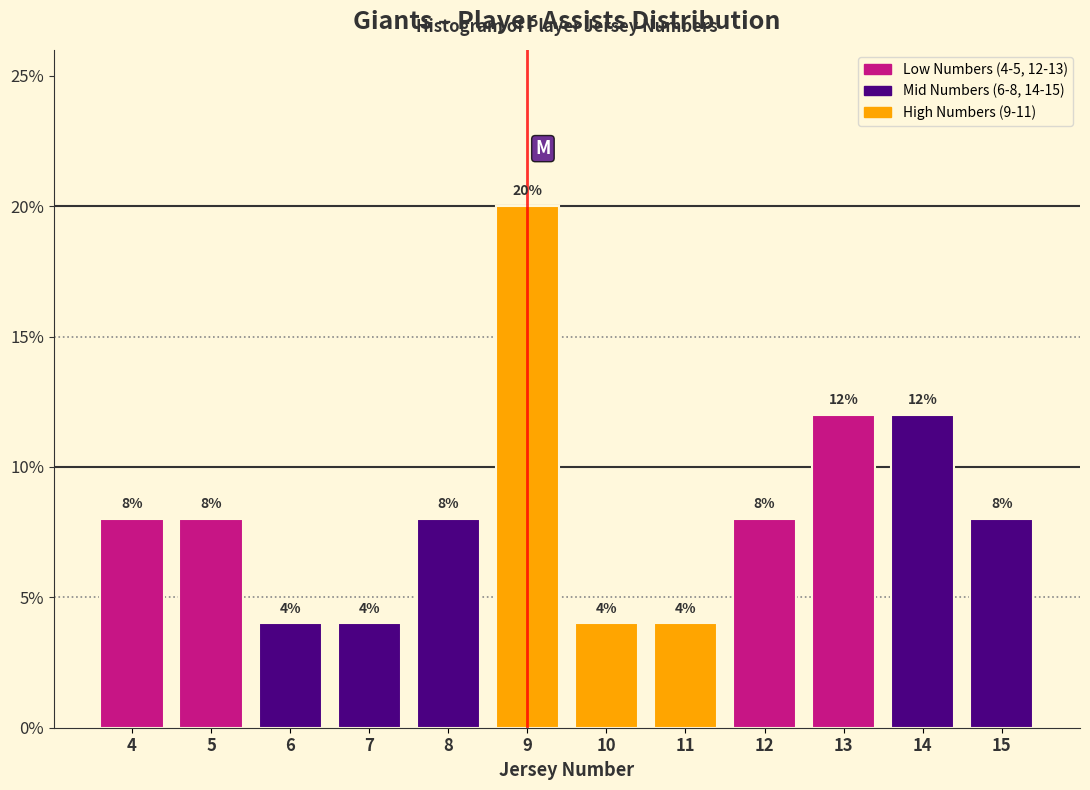

Which range on the x-axis has the tallest bar?

8.5 to 9.5